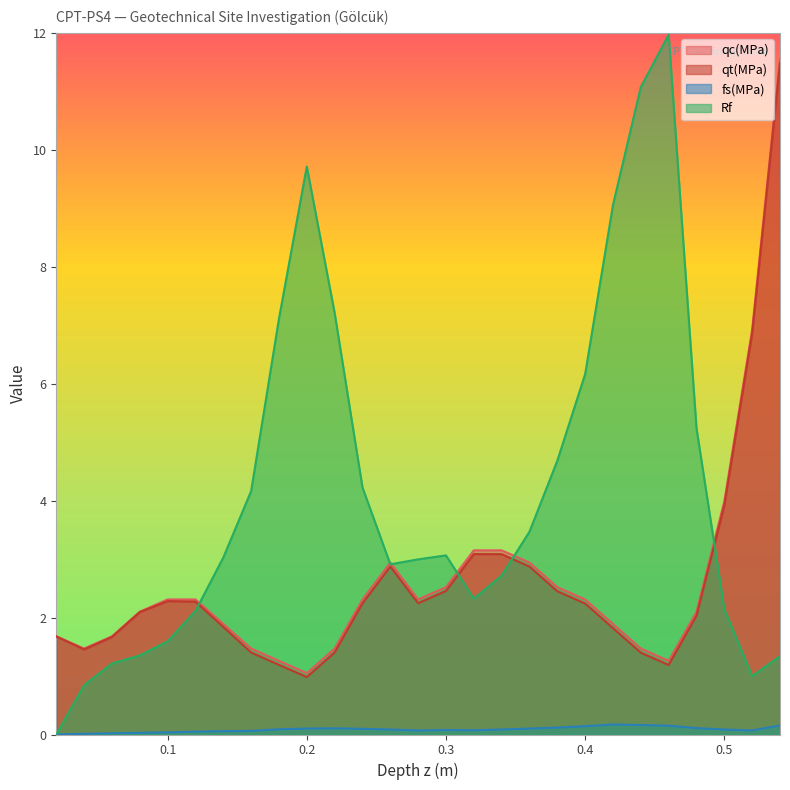

At how many categories does at least one series exceed 7?

7